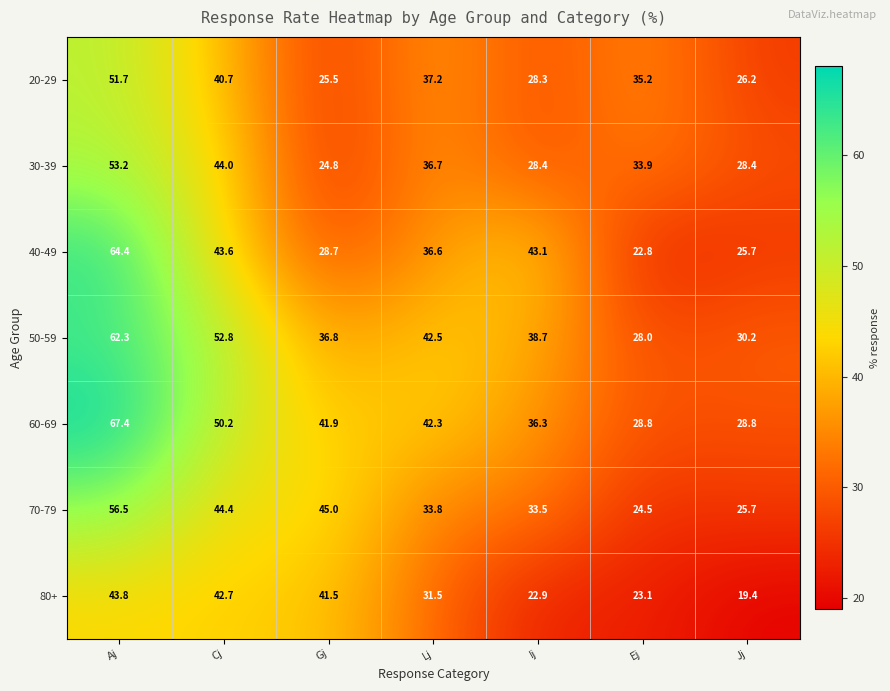

What is the minimum value shown in the chart?

19.4